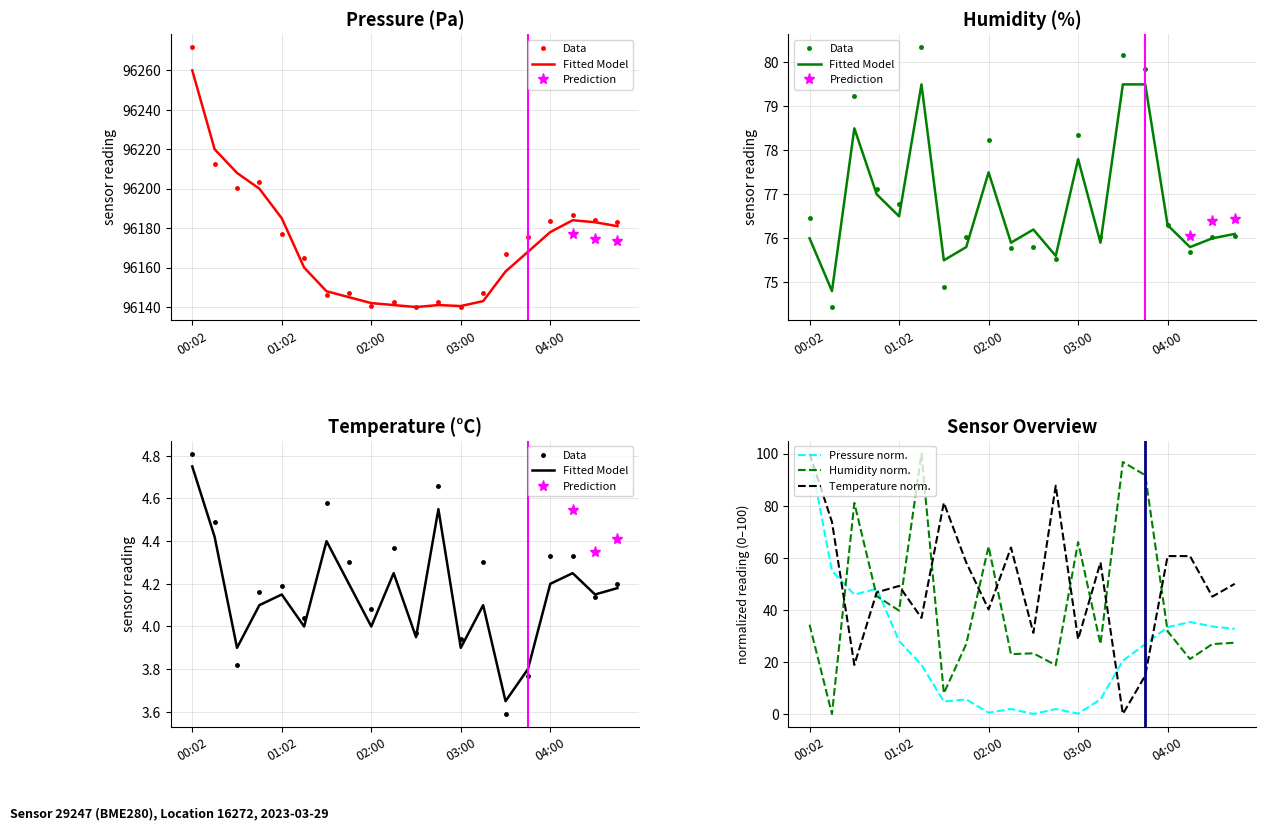

Is it true that temperature equals 4.4 at 02:15?

True